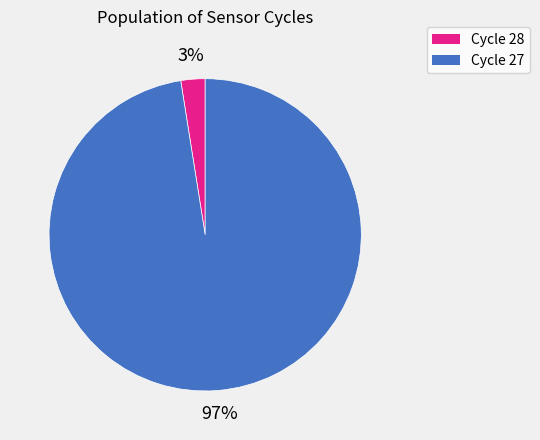

Does Cycle 27 represent more than half of the total?

Yes